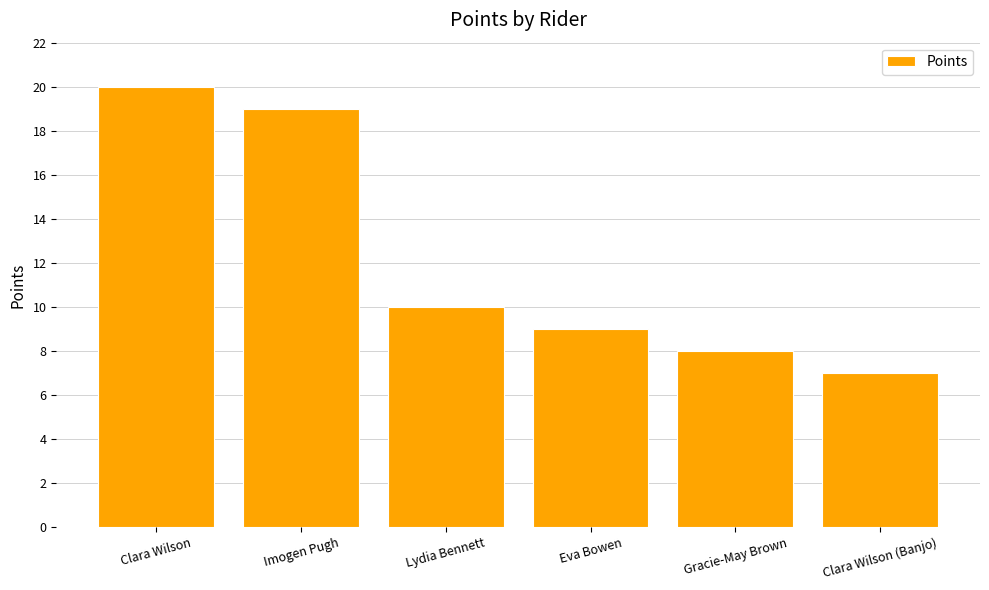

Is it true that the value at Clara Wilson (Banjo) is 7?

True